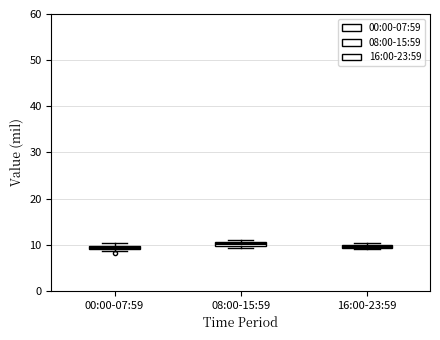

Where is the lower edge of the box for 16:00-23:59 on the y-axis? The values are not printed on the chart, so give them approximately, as read against the axis.

9